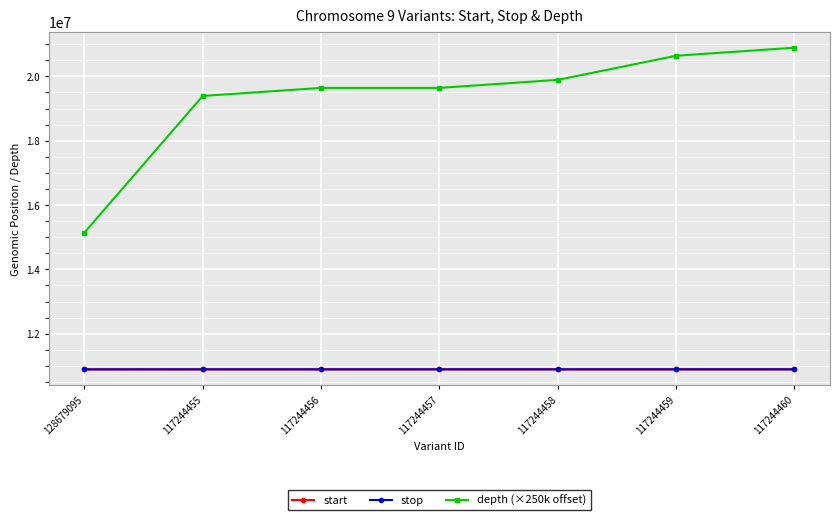

Which category has the highest value across all series?

117244460